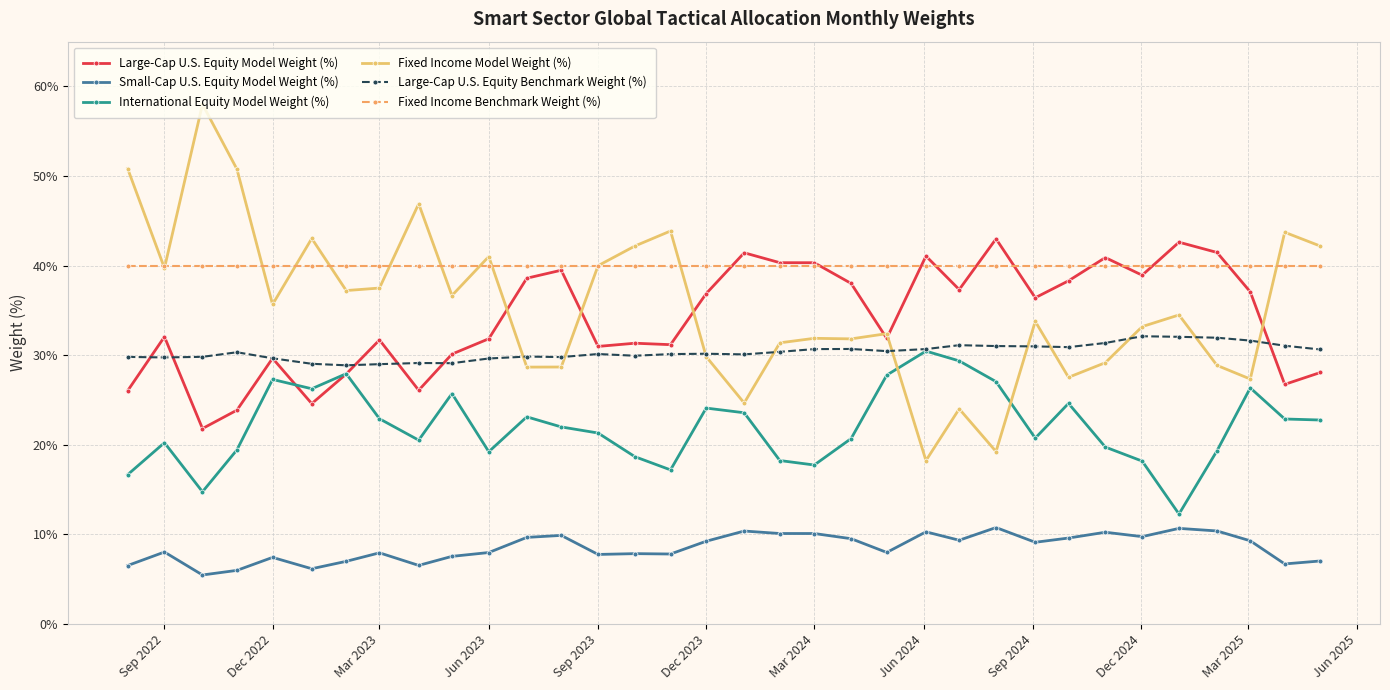

What is the sum of all International Equity Model Weight (%) values?

748.7